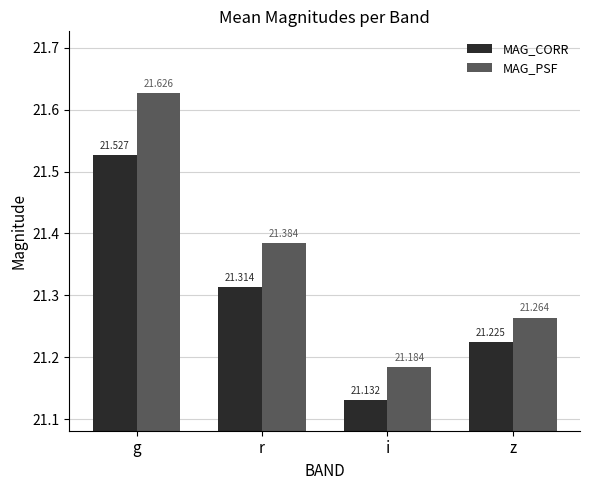

Is it true that MAG_CORR equals 21.5 at g?

True